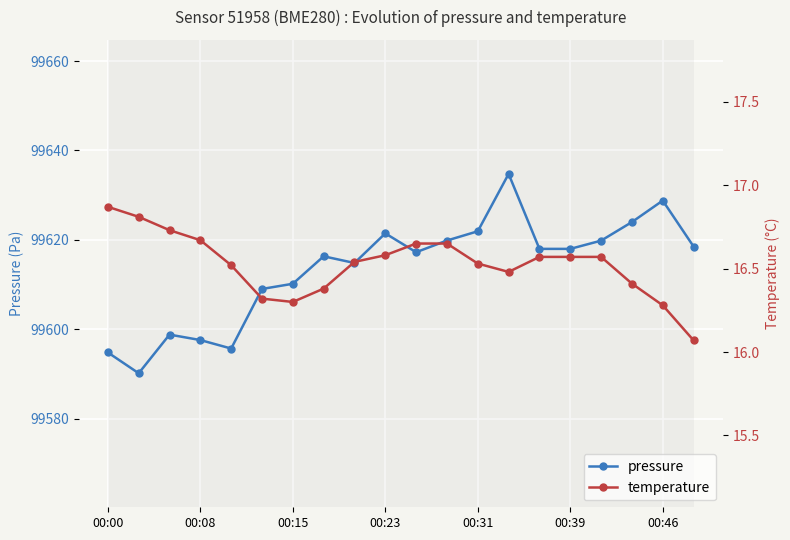

What is the maximum value for pressure?

99634.8